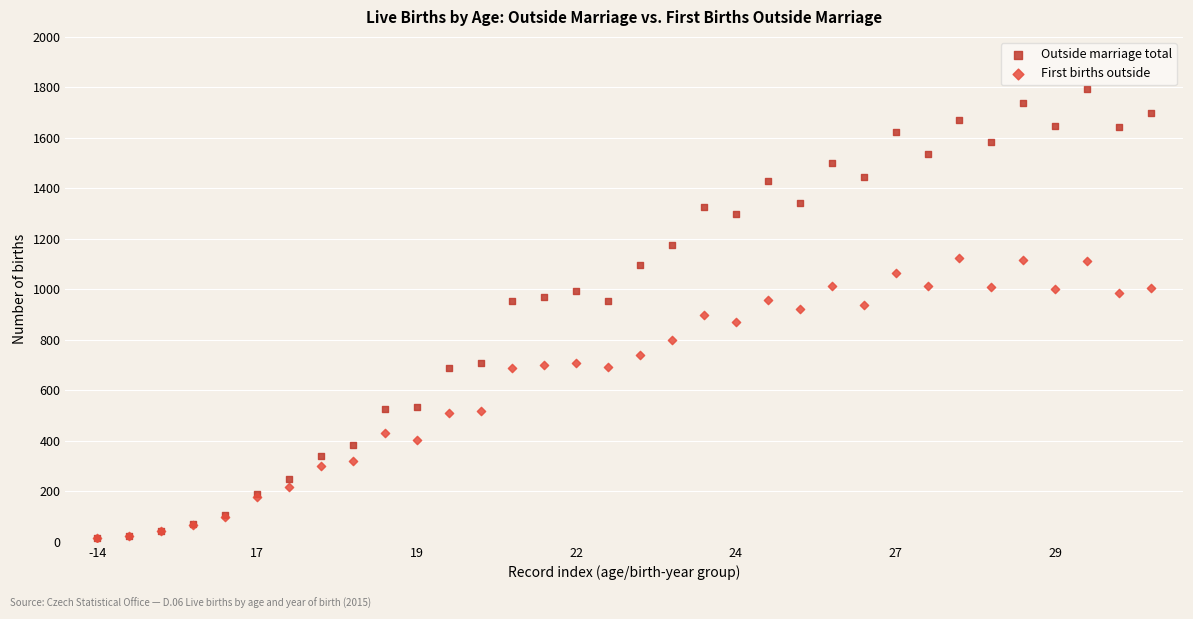

Which series reaches the maximum Y coordinate?

Outside marriage total